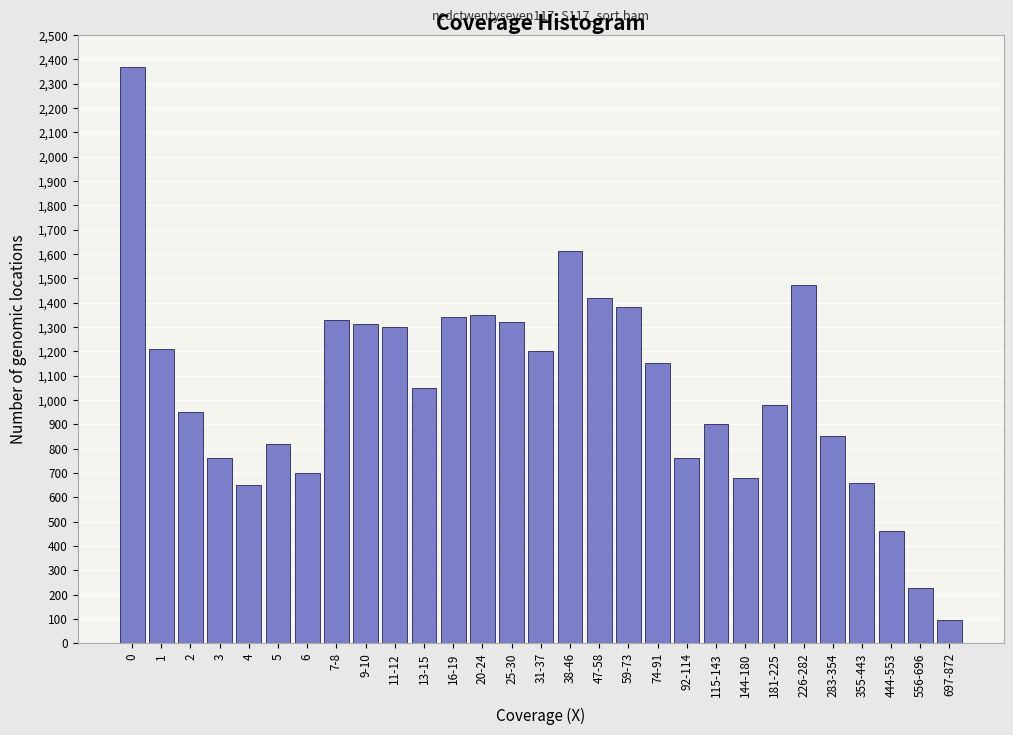

Reading right to left, extract all data points from this chart.

697-872=95	556-696=225	444-553=460	355-443=660	283-354=850	226-282=1470	181-225=980	144-180=680	115-143=900	92-114=760	74-91=1150	59-73=1380	47-58=1420	38-46=1610	31-37=1200	25-30=1320	20-24=1350	16-19=1340	13-15=1050	11-12=1300	9-10=1310	7-8=1330	6=700	5=820	4=650	3=760	2=950	1=1210	0=2370